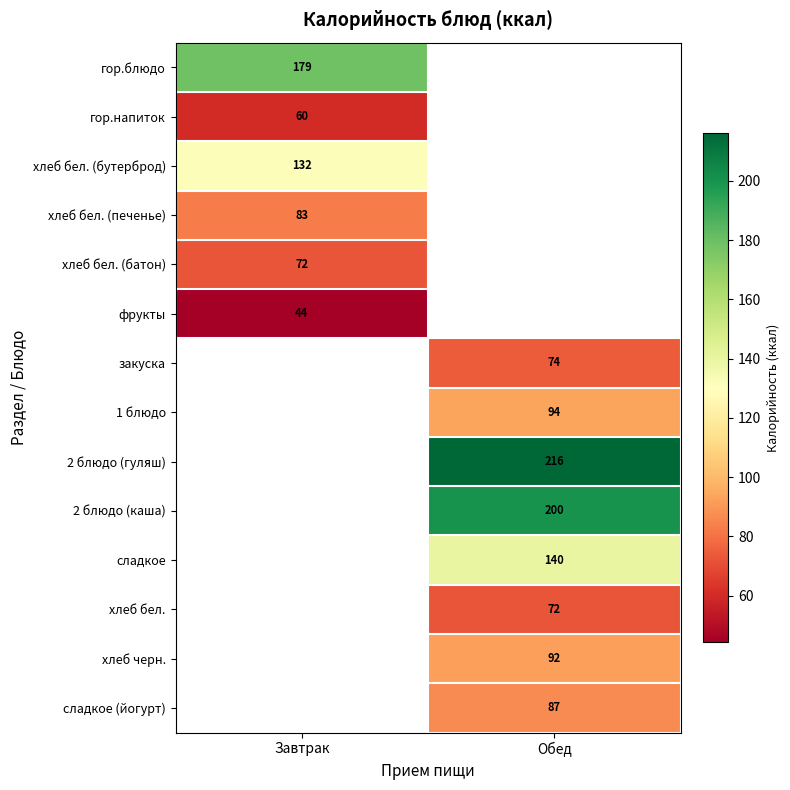

Which category has the lowest value across all series?

Завтрак